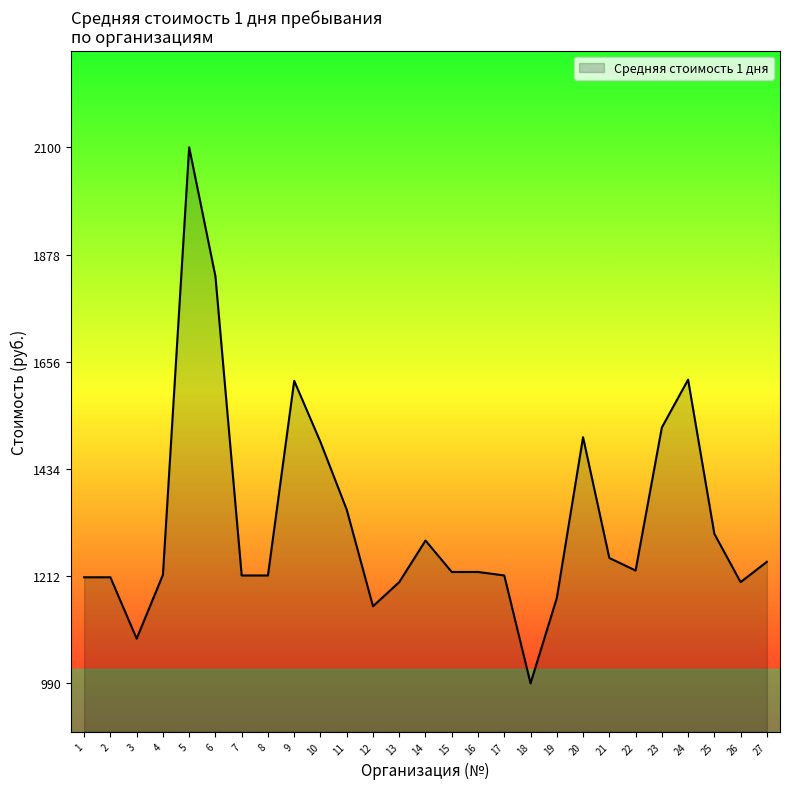

What is the ratio of the value at 7 to the value at 15?

1.0